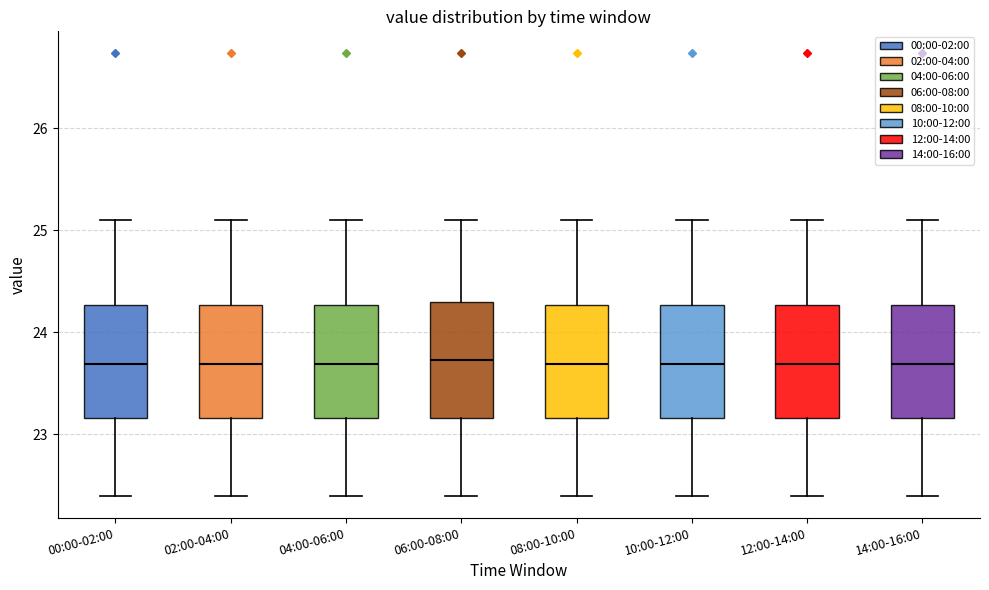

Reading left to right, transcribe this box plot: for each box, give where its median line is, the range the box spans, and where its two whiskers end, as read against the y-axis. The values are not printed on the chart, so give them approximately, as read against the axis.

00:00-02:00: median 23.7, box 23.2 to 24.3, whiskers 22.4 to 25.1
02:00-04:00: median 23.7, box 23.2 to 24.3, whiskers 22.4 to 25.1
04:00-06:00: median 23.7, box 23.2 to 24.3, whiskers 22.4 to 25.1
06:00-08:00: median 23.7, box 23.2 to 24.3, whiskers 22.4 to 25.1
08:00-10:00: median 23.7, box 23.2 to 24.3, whiskers 22.4 to 25.1
10:00-12:00: median 23.7, box 23.2 to 24.3, whiskers 22.4 to 25.1
12:00-14:00: median 23.7, box 23.2 to 24.3, whiskers 22.4 to 25.1
14:00-16:00: median 23.7, box 23.2 to 24.3, whiskers 22.4 to 25.1